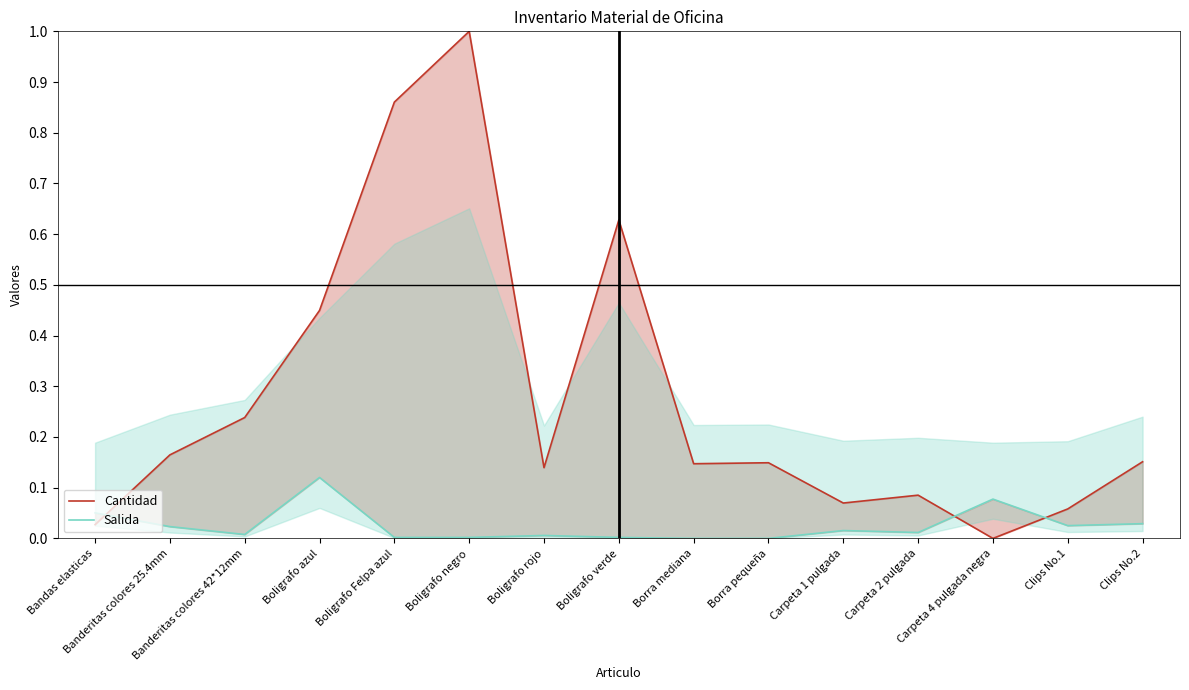

What is the difference between the Cantidad values at Boligrafo negro and Clips No.1?

0.9